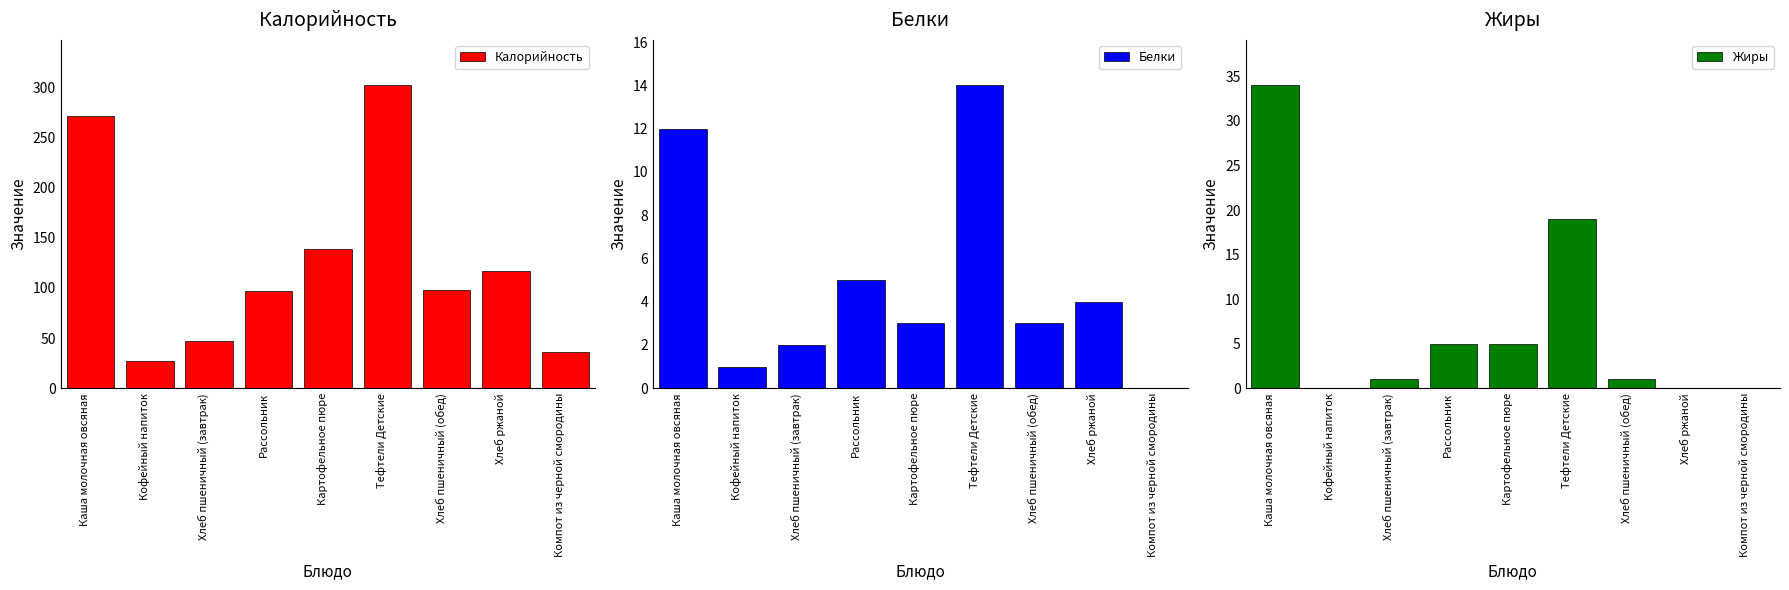

Are the bars horizontal?

No